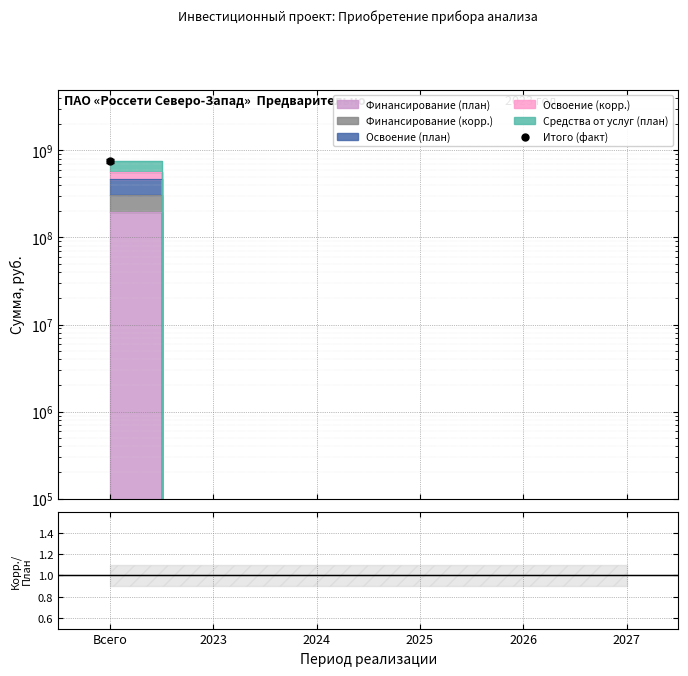

Which category has the highest value across all series?

Всего